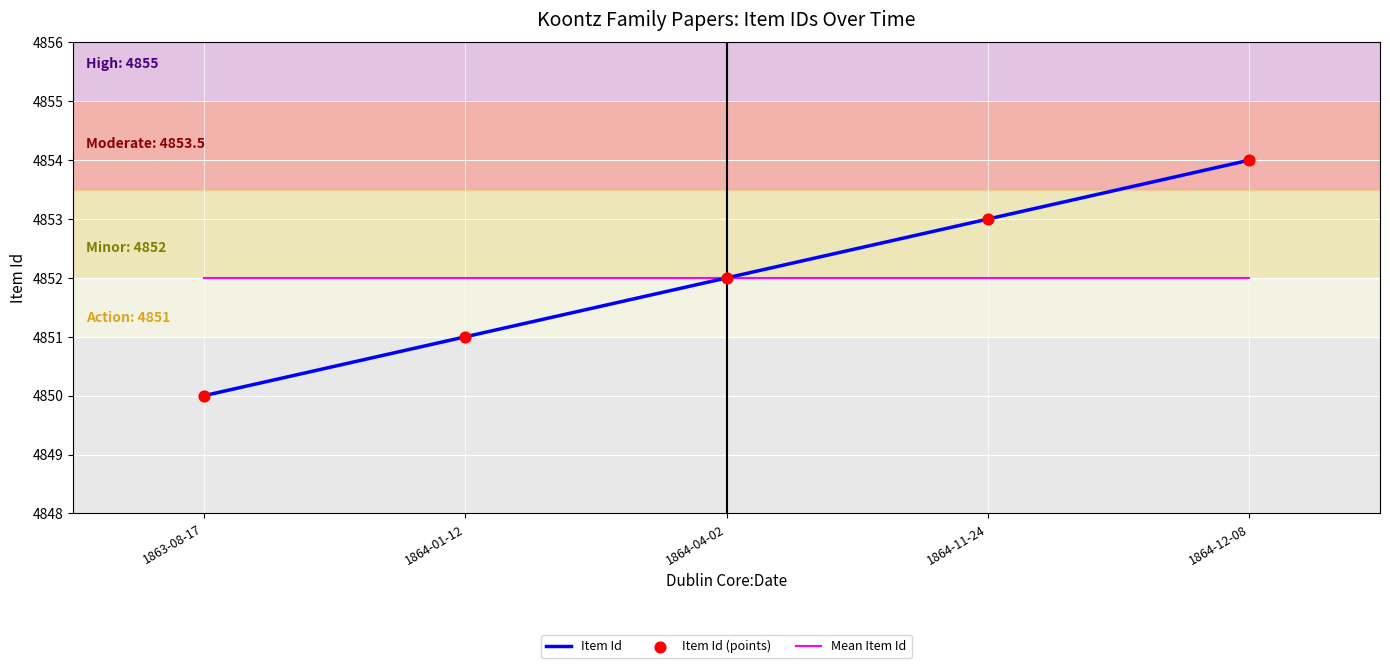

Is the value of Item Id at 1864-01-12 greater than the value of Mean Item Id at 1864-04-02?

No